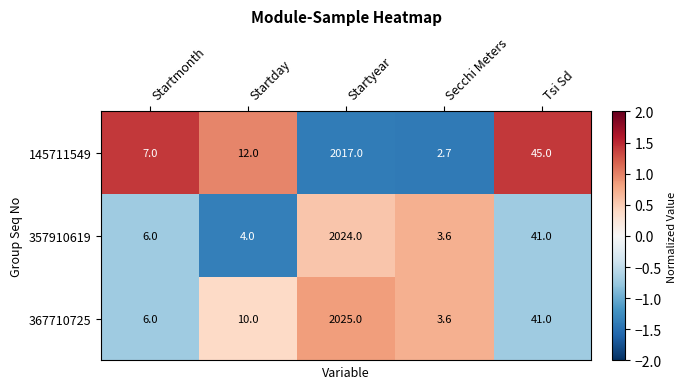

Which category has the lowest value across all series?

Secchi Meters